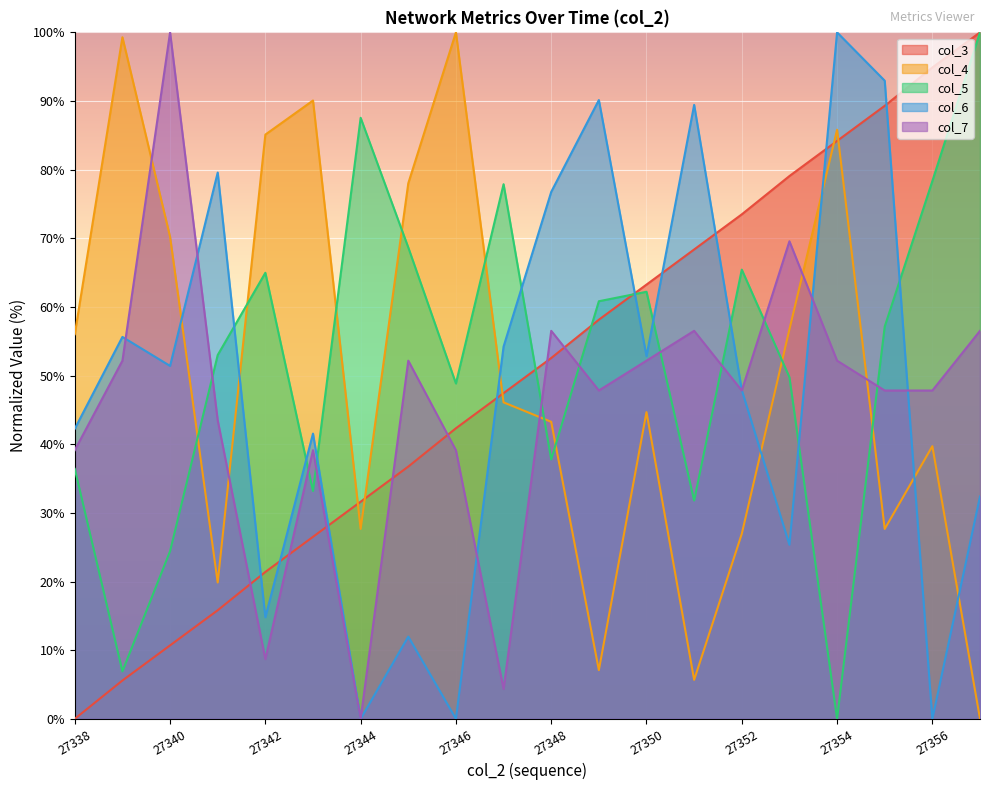

Between 27339 and 27350, which is larger?

27350